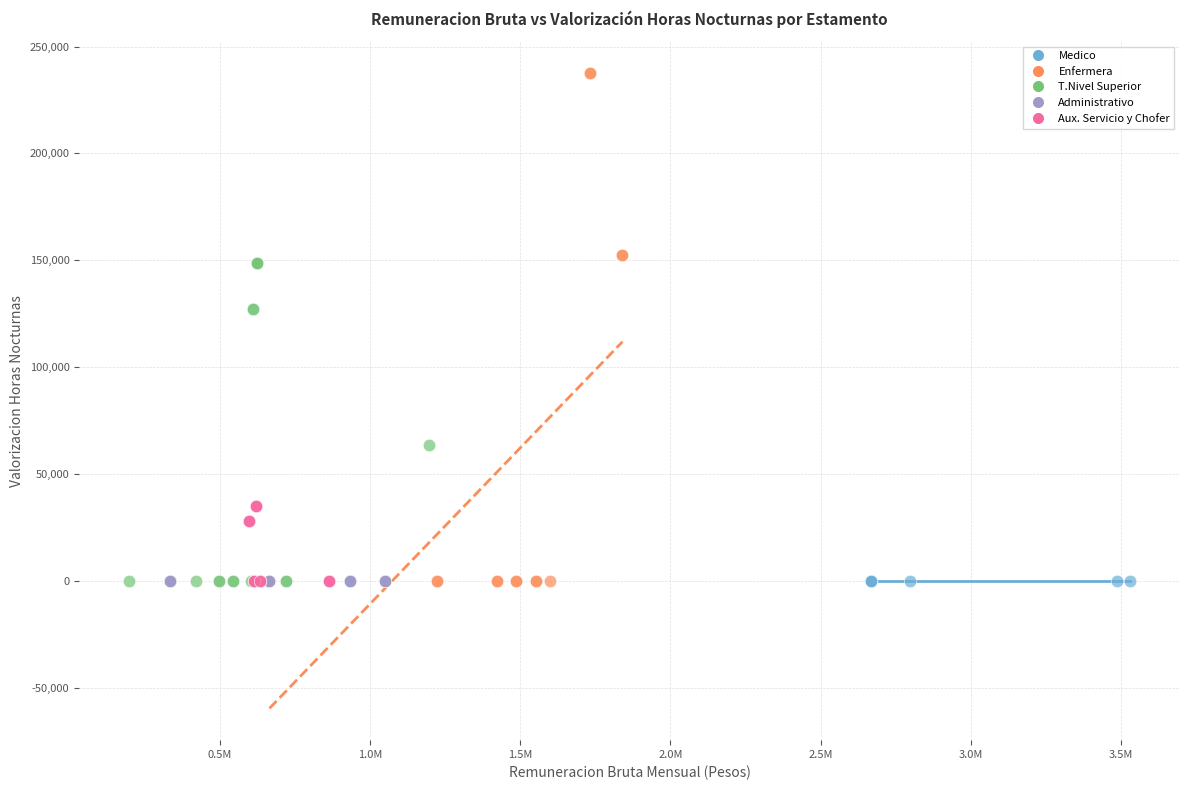

Which series contains the highest Y value?

Enfermera